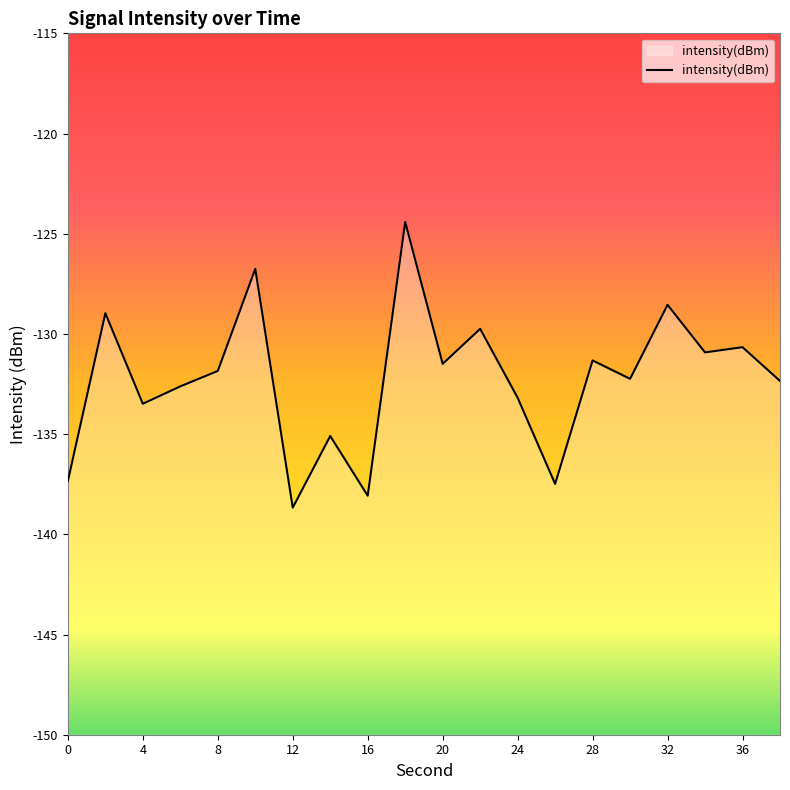

What is the average value?

-132.3